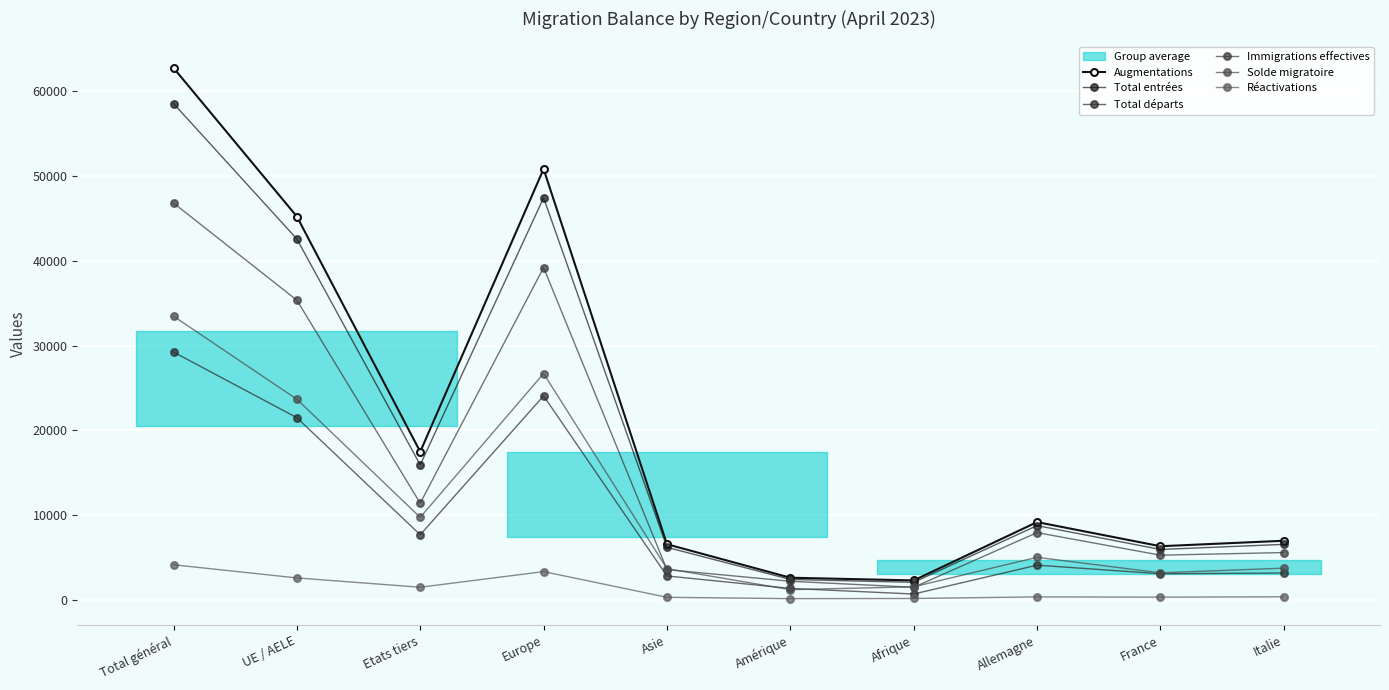

What are all the series names shown in the legend?

Augmentations, Total entrées, Total départs, Immigrations effectives, Solde migratoire, Réactivations